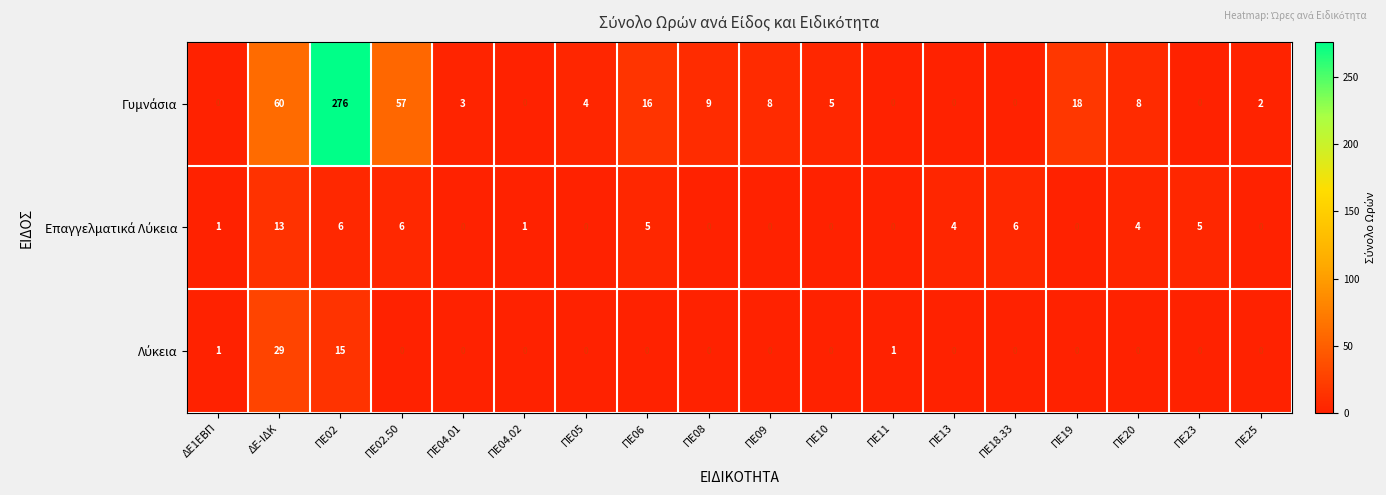

What is the total value across all series at ΠΕ09?

8